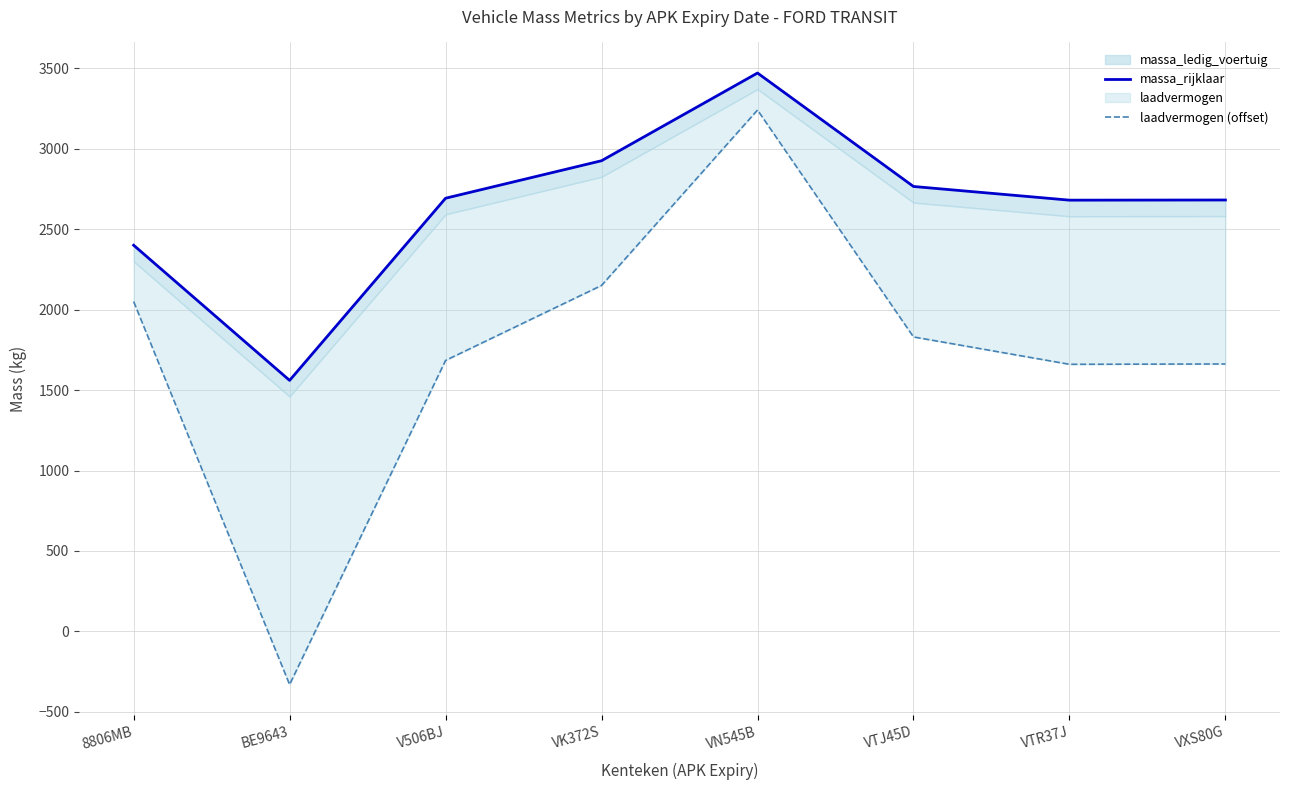

Which category has the lowest value in the massa_rijklaar series?

BE9643